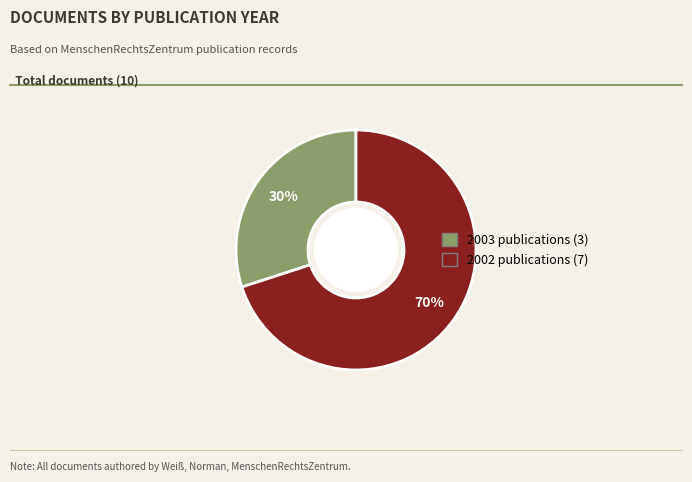

Does any single category account for the majority?

Yes